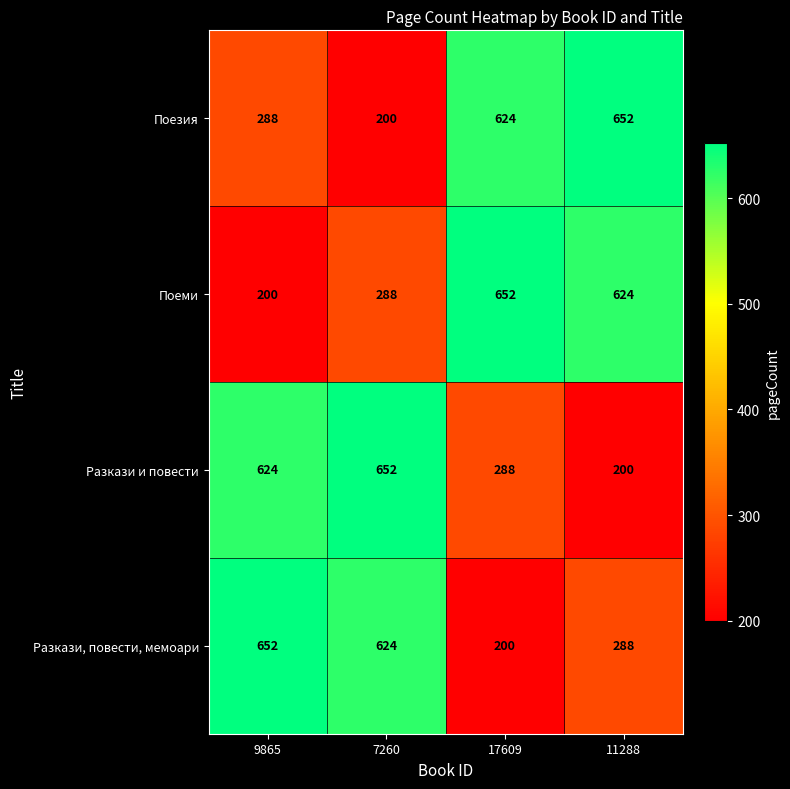

What is the sum of the Поезия values at 17609 and 7260?

824